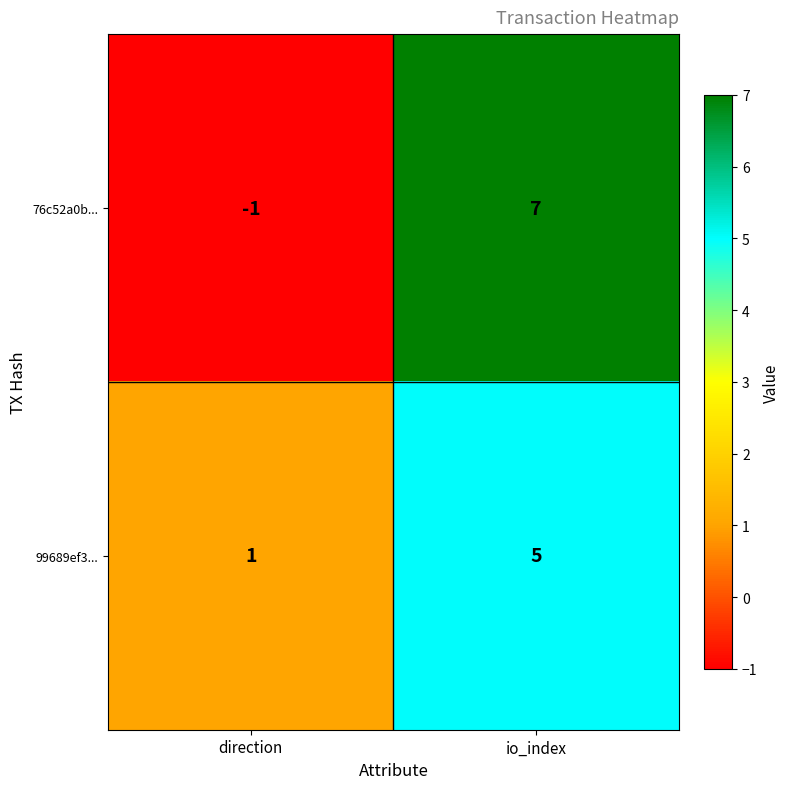

Is it true that 99689ef3... equals 2 at io_index?

False